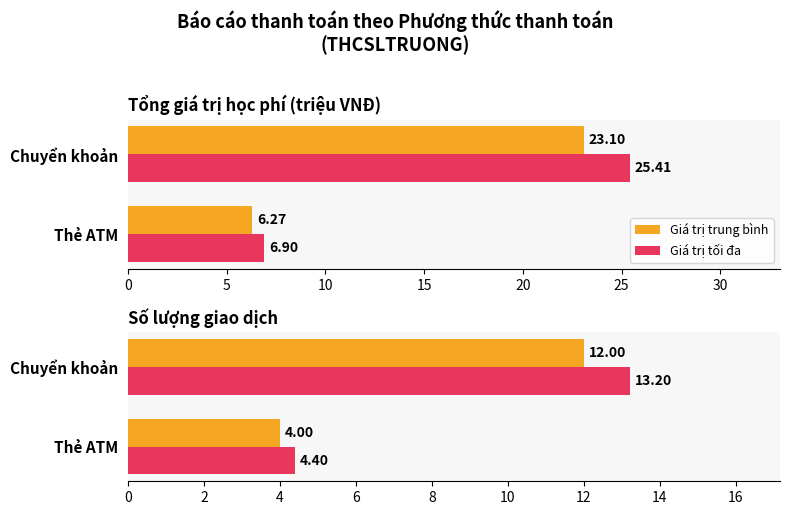

What is the difference between the maximum and minimum values in the Giá trị tối đa series?

8.8